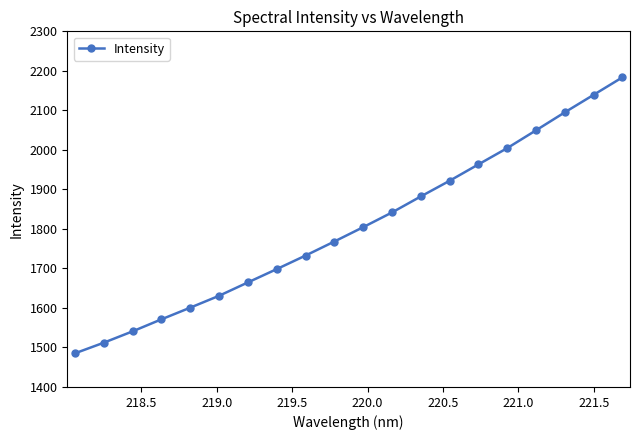

What is the value of the 19th point from the left?

2139.4